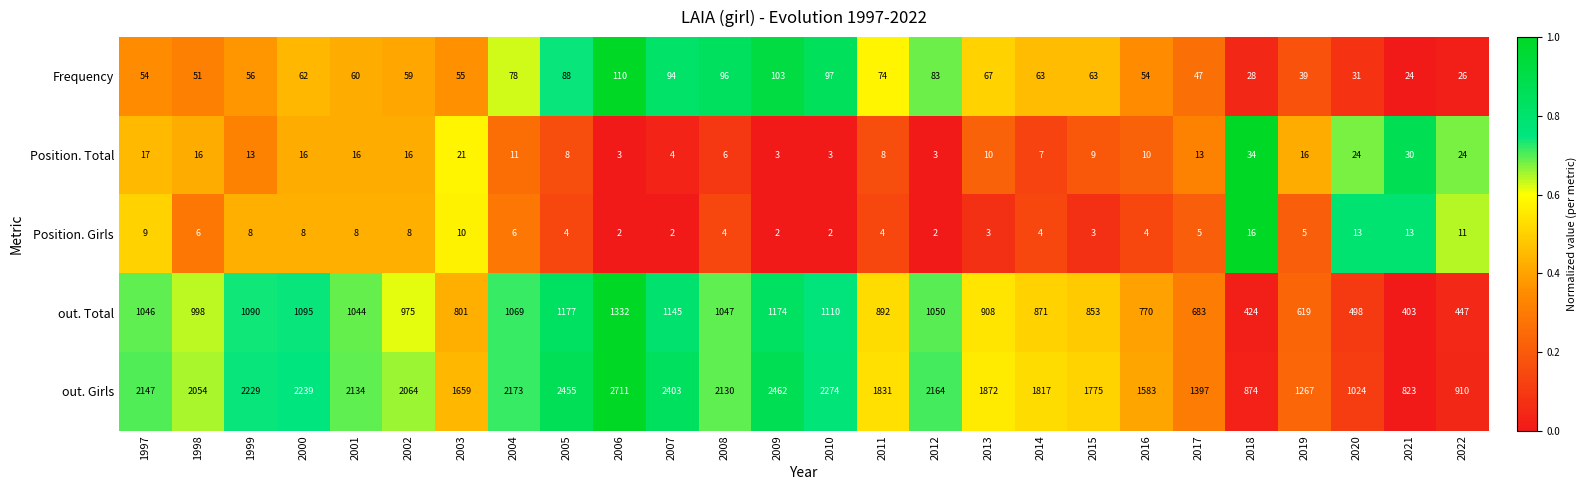

What is the spread (max minus min) of values at 2005?

2451